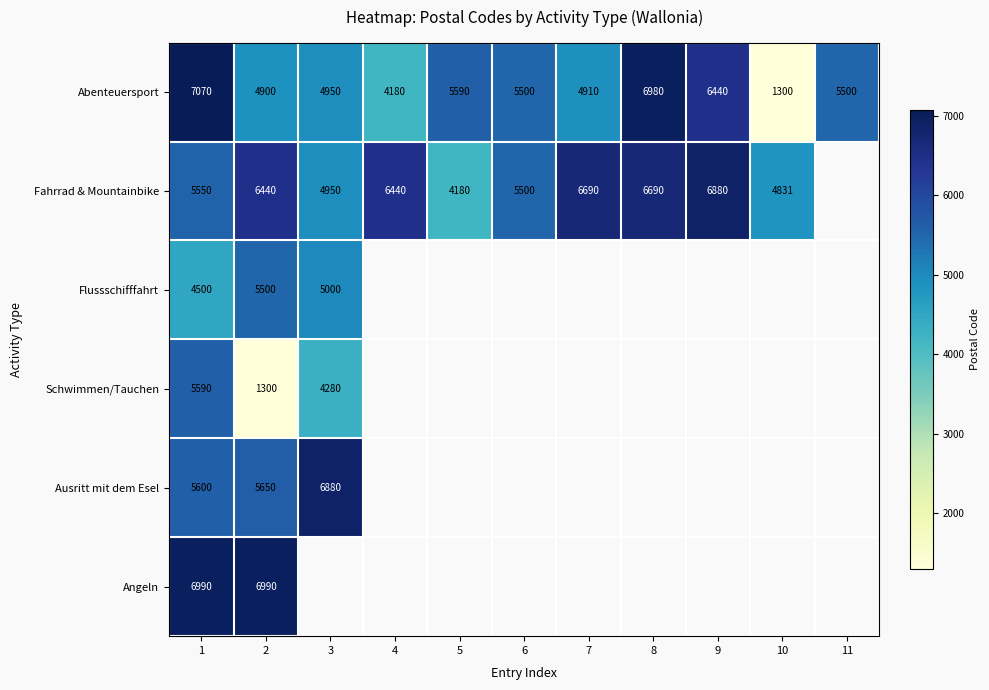

Which label corresponds to the largest value in the chart?

1